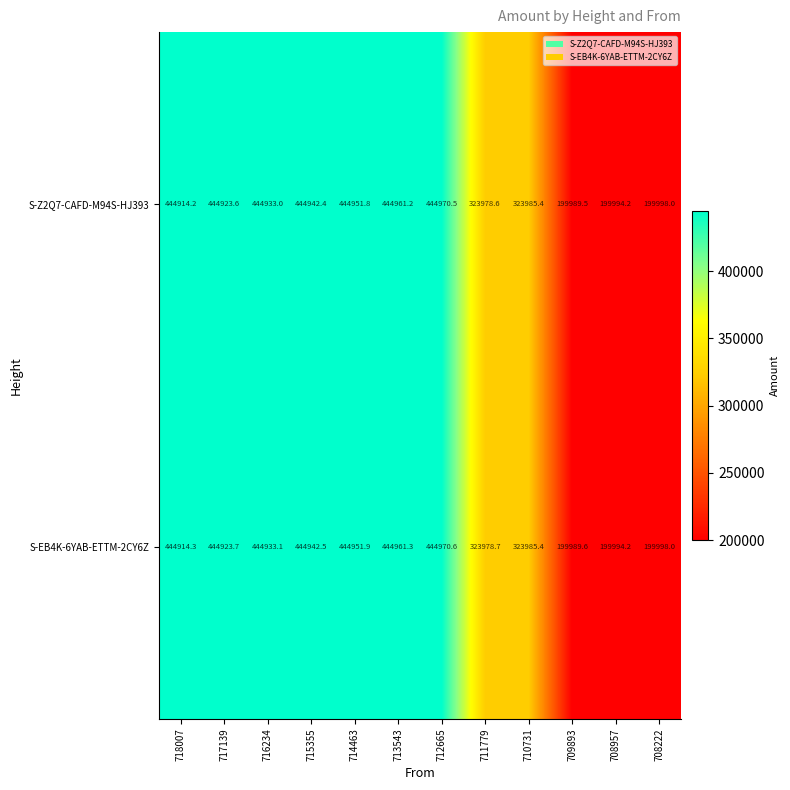

How many series are shown in this chart?

2